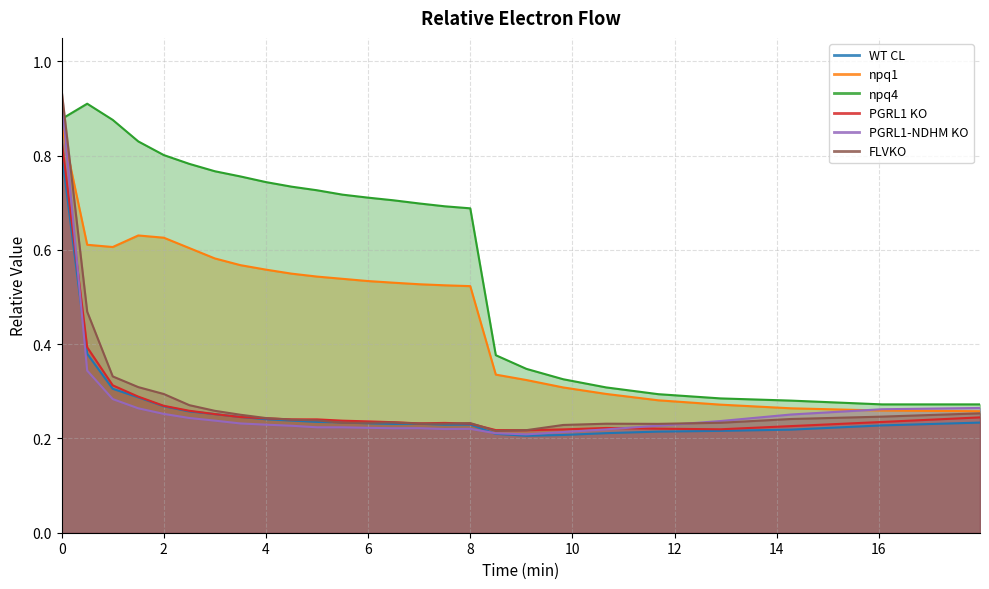

Between 14.28 and 9.82, which is larger?

14.28